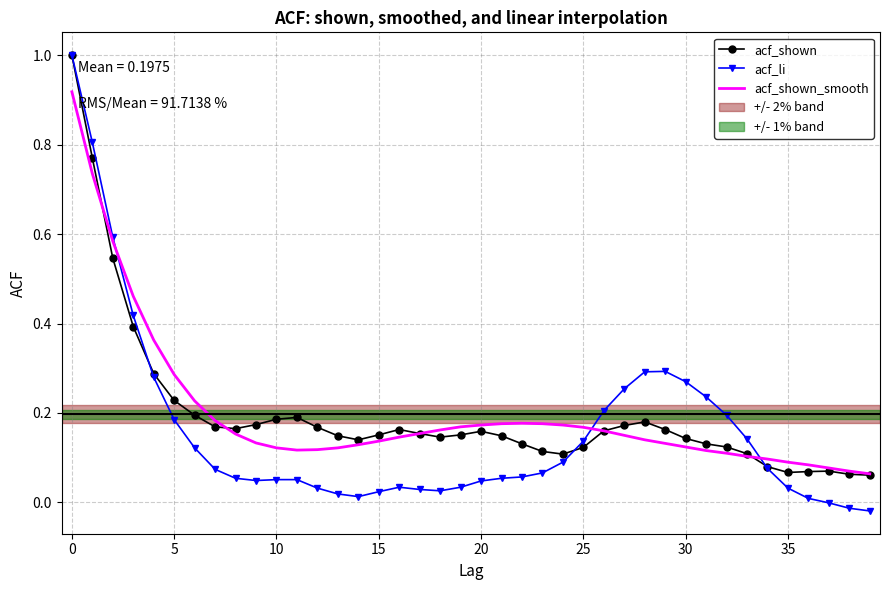

True or false: acf_shown and acf_li cross at least once.

True